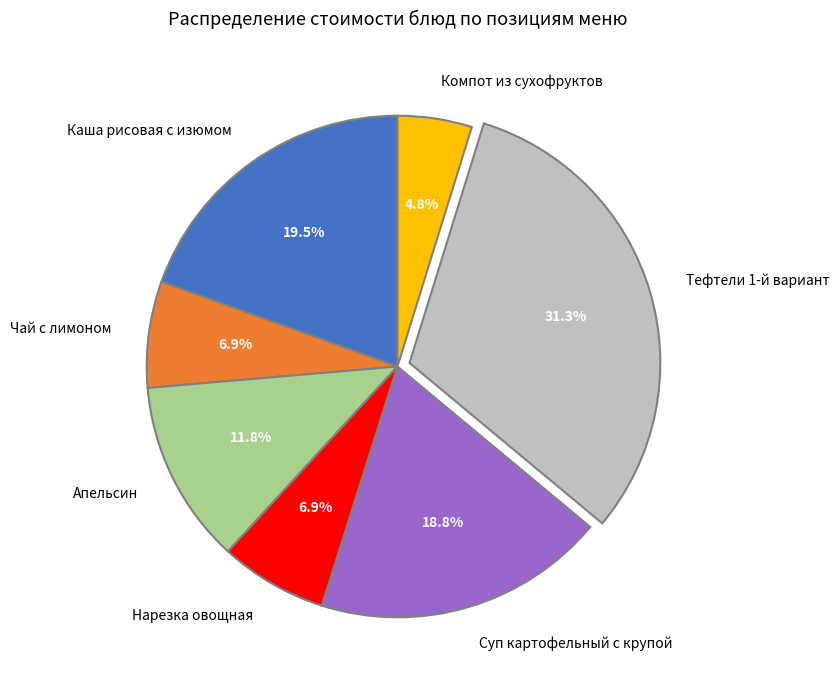

Does Чай с лимоном account for over 50% of the chart?

No